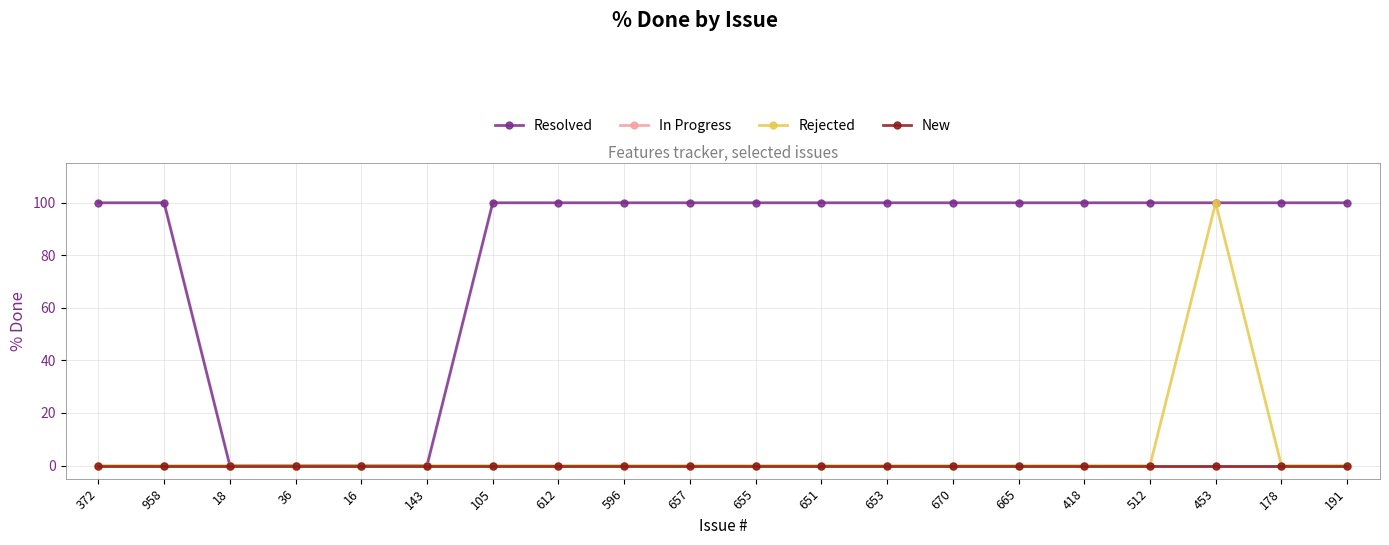

Is this an area chart (filled region under the line)?

No